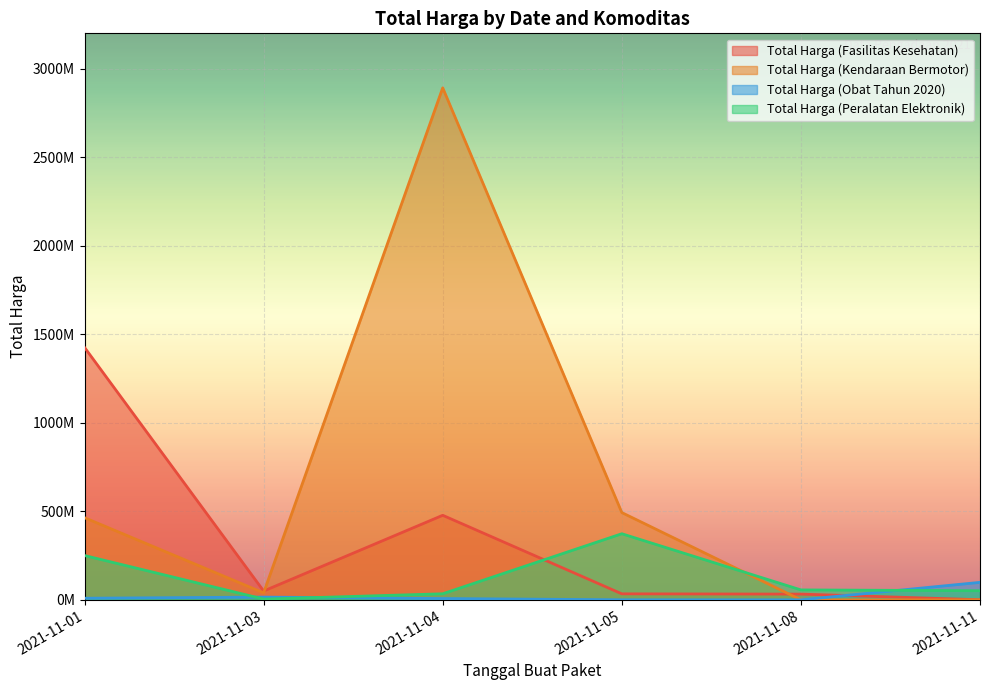

Reading right to left, extract all data points from this chart.

Total Harga (Fasilitas Kesehatan): 577875	32441200	34000000	477600000	49730040	1425867900
Total Harga (Kendaraan Bermotor): 0	0	493000000	2892122000	39440000	464002100
Total Harga (Obat Tahun 2020): 98772570	78000	333600	7401240	15513960	9180000
Total Harga (Peralatan Elektronik): 51601000	56152800	373404000	34292000	4350000	250350000